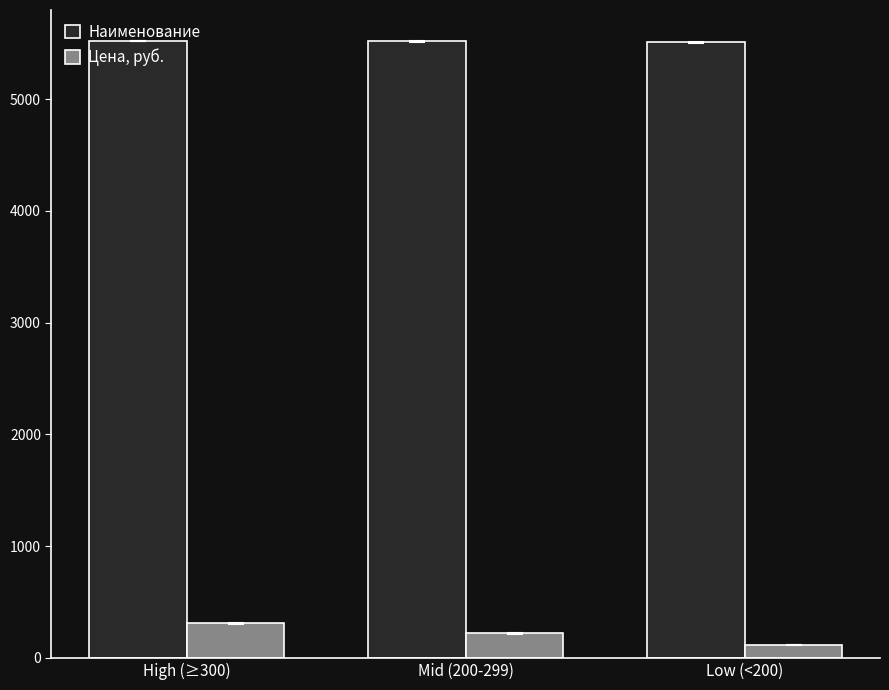

The Наименование series shows 7845.4 at Low (<200). True or false?

False